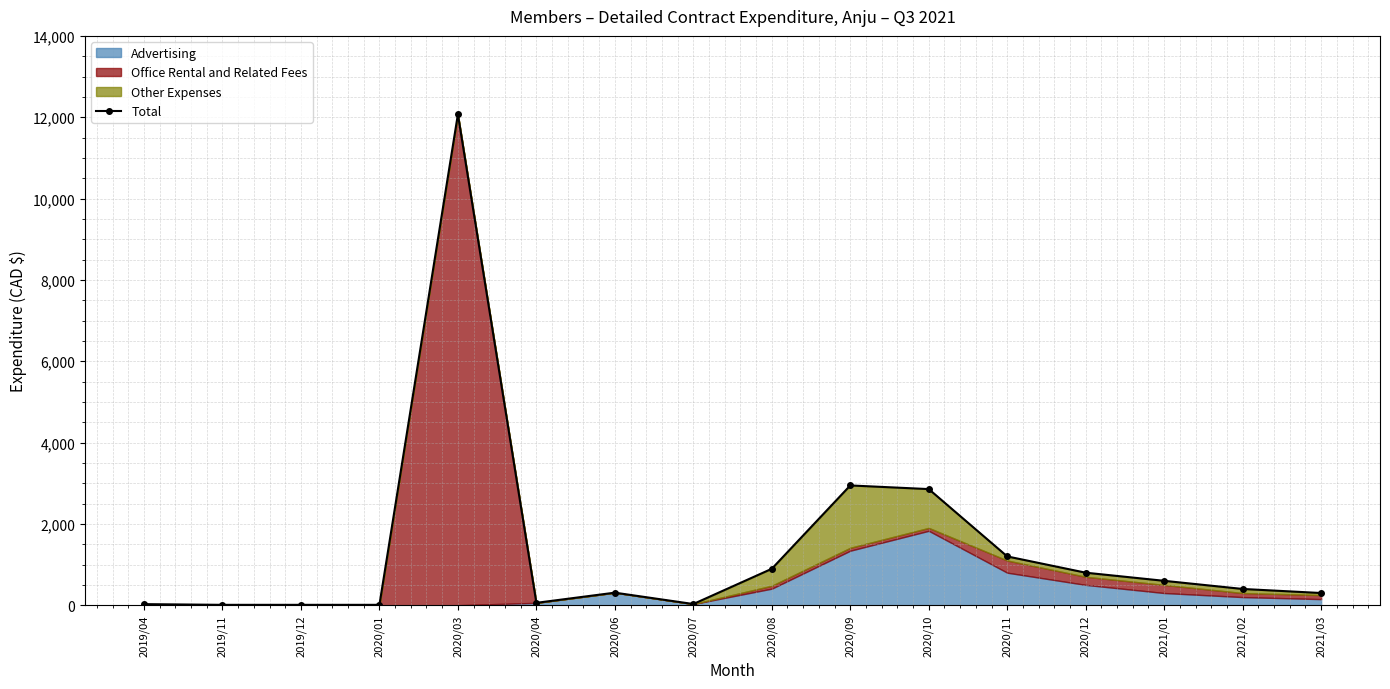

What is the greatest value displayed?

12071.3